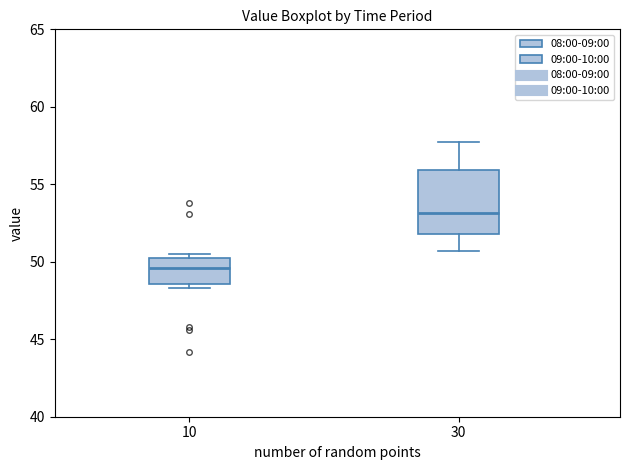

Reading left to right, transcribe this box plot: for each box, give where its median line is, the range the box spans, and where its two whiskers end, as read against the y-axis. The values are not printed on the chart, so give them approximately, as read against the axis.

10: median 49.5, box 48.5 to 50.0, whiskers 48.5 (just below the box's lower edge) to 50.5
30: median 53.0, box 52.0 to 56.0, whiskers 50.5 to 57.5